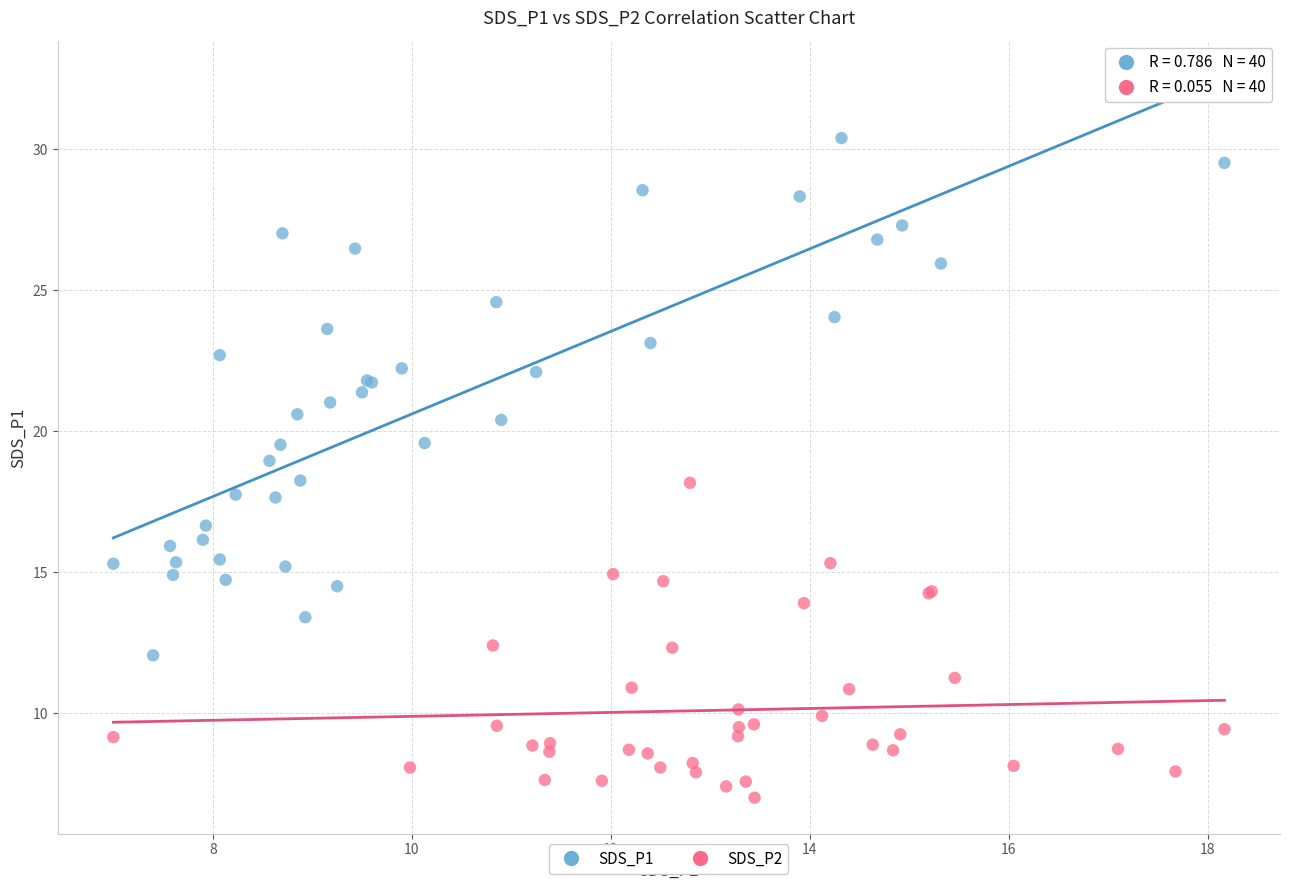

Which series has the largest Y range (max minus min)?

SDS_P1